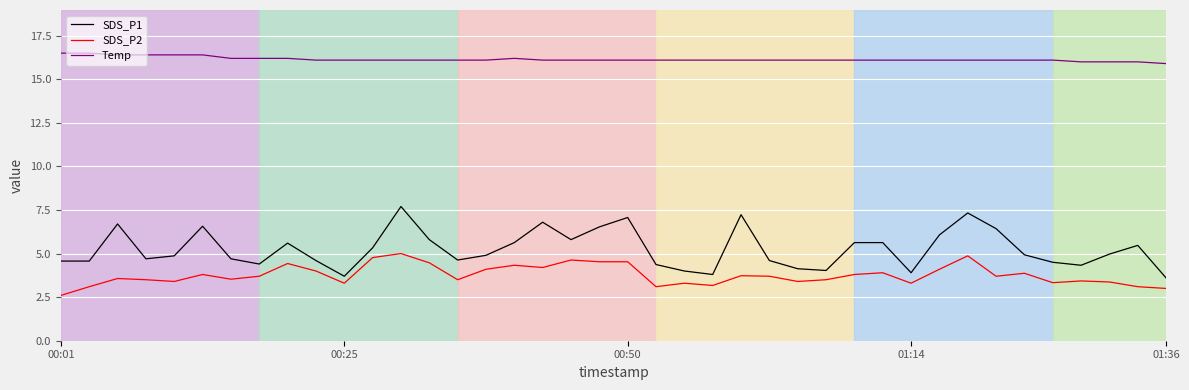

True or false: SDS_P1 and Temp intersect in this chart.

False